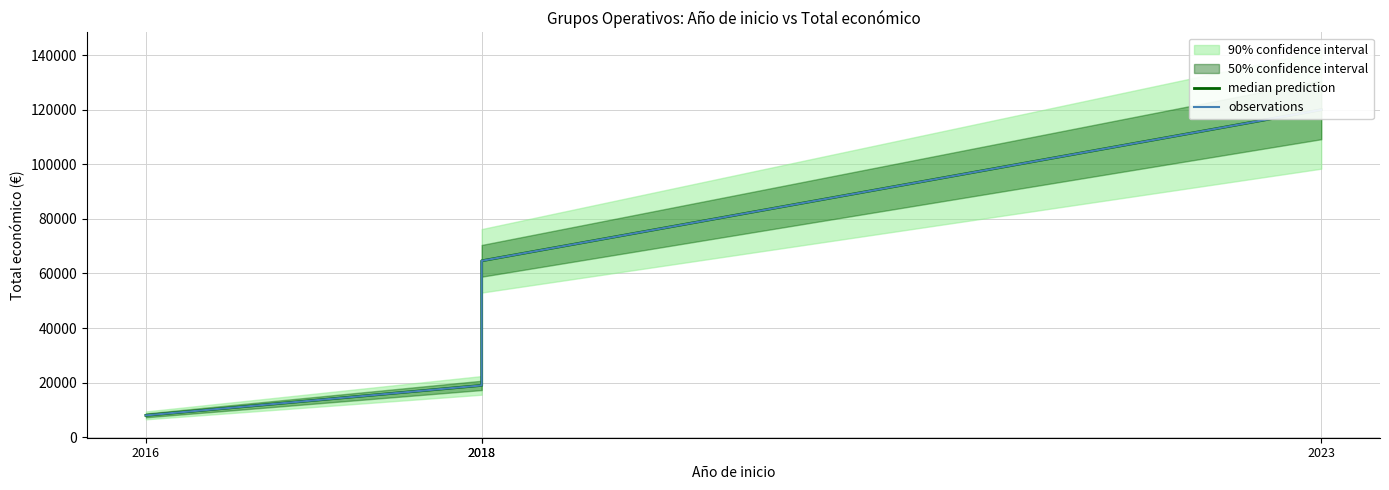

Rank the series at 2018 from highest to lowest value.

median prediction, observations